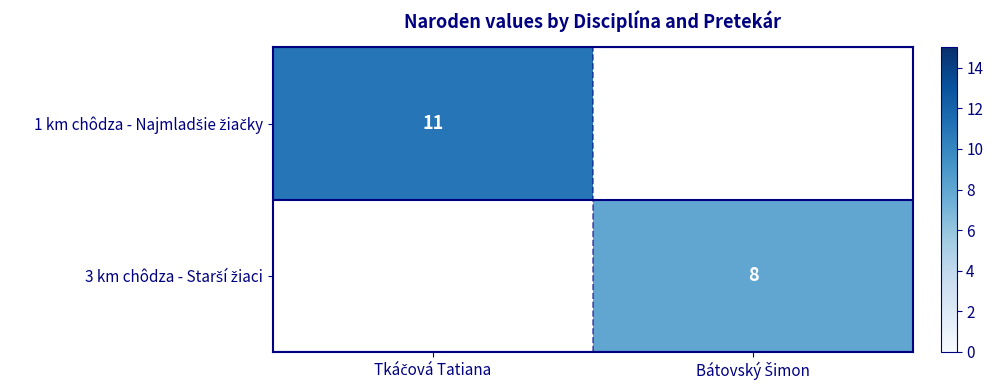

Which category has the highest value in the 1 km chôdza - Najmladšie žiačky series?

Tkáčová Tatiana